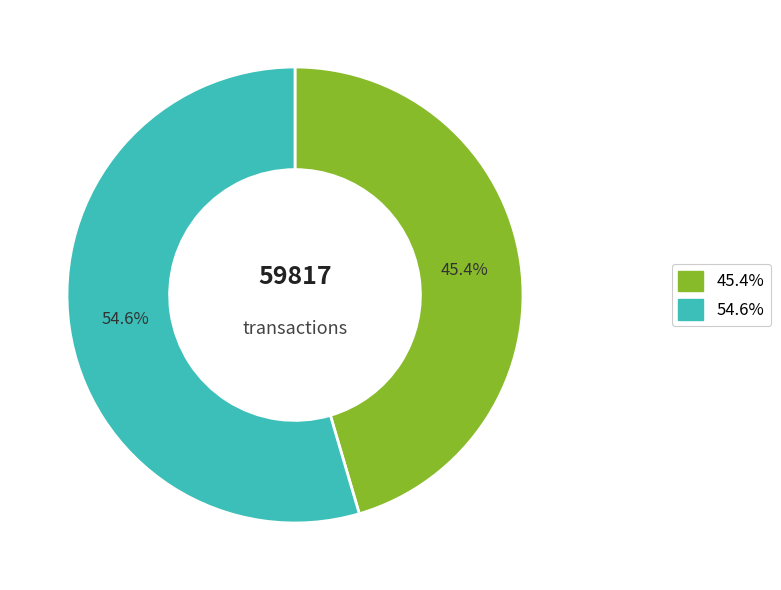

Is there any slice that represents more than half of the pie?

Yes